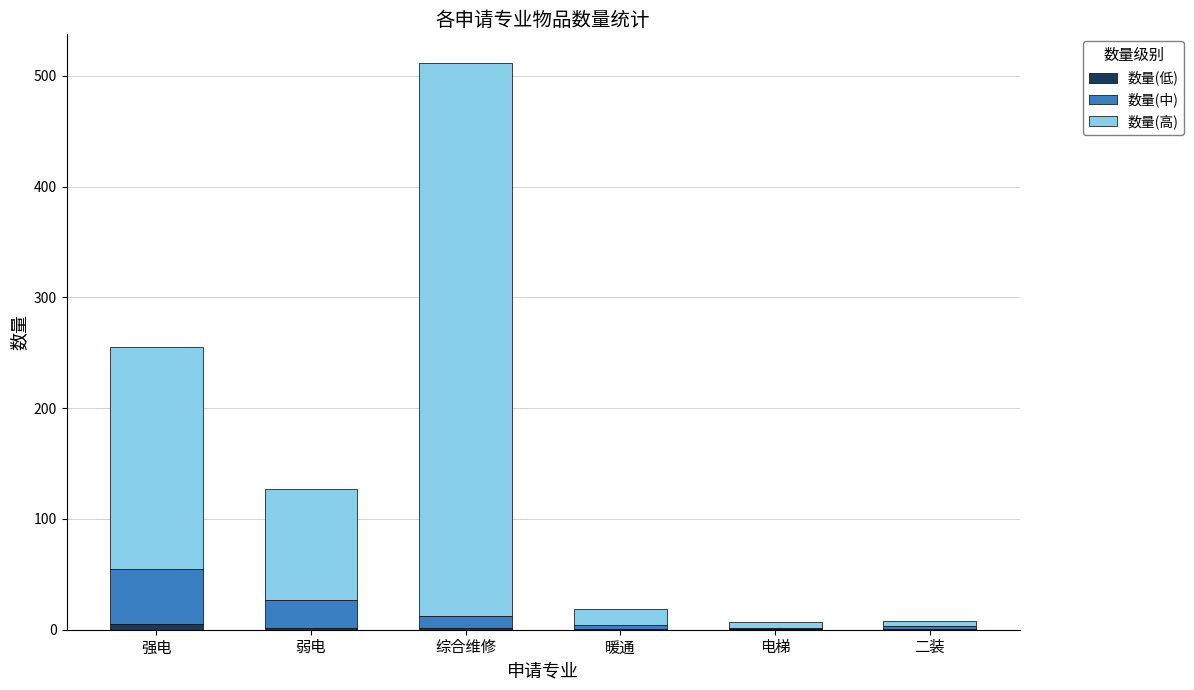

At which category is the sum across all series the highest?

综合维修